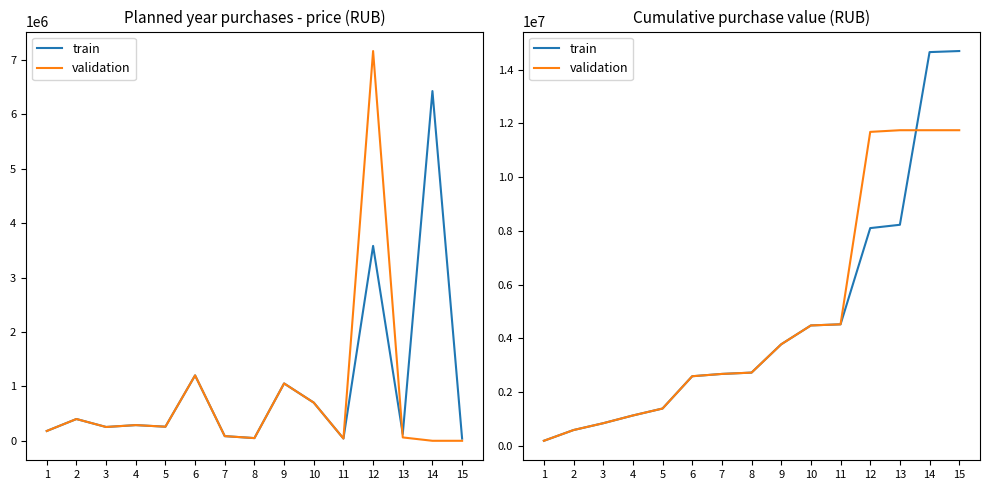

How many intersections are there between train and validation?

1